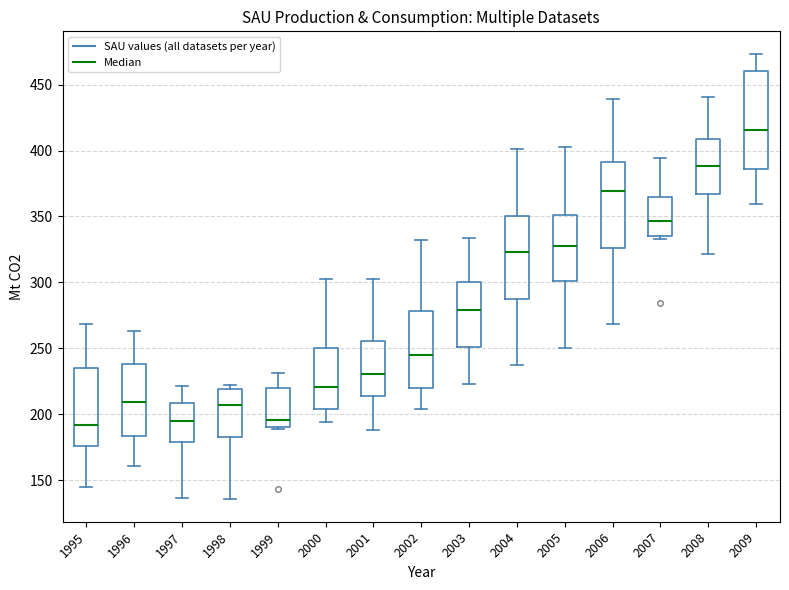

Reading left to right, transcribe this box plot: for each box, give where its median line is, the range the box spans, and where its two whiskers end, as read against the y-axis. The values are not printed on the chart, so give them approximately, as read against the axis.

1995: median 190, box 175 to 235, whiskers 145 to 270
1996: median 210, box 185 to 240, whiskers 160 to 265
1997: median 195, box 180 to 210, whiskers 135 to 220
1998: median 205, box 185 to 220, whiskers 135 to 220 (just above the box's upper edge)
1999: median 195, box 190 to 220, whiskers 190 to 230
2000: median 220, box 205 to 250, whiskers 195 to 300
2001: median 230, box 215 to 255, whiskers 190 to 305
2002: median 245, box 220 to 280, whiskers 205 to 330
2003: median 280, box 250 to 300, whiskers 225 to 335
2004: median 325, box 285 to 350, whiskers 235 to 400
2005: median 330, box 300 to 350, whiskers 250 to 405
2006: median 370, box 325 to 390, whiskers 270 to 440
2007: median 345, box 335 to 365, whiskers 335 (just below the box's lower edge) to 395
2008: median 390, box 365 to 410, whiskers 320 to 440
2009: median 415, box 385 to 460, whiskers 360 to 475